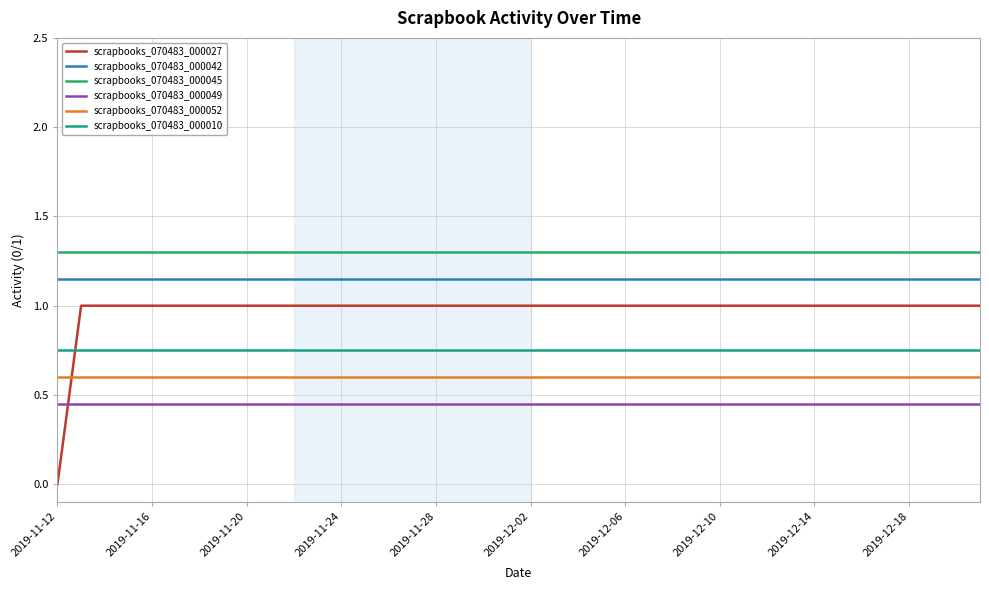

What is the minimum value for scrapbooks_070483_000052?

0.6